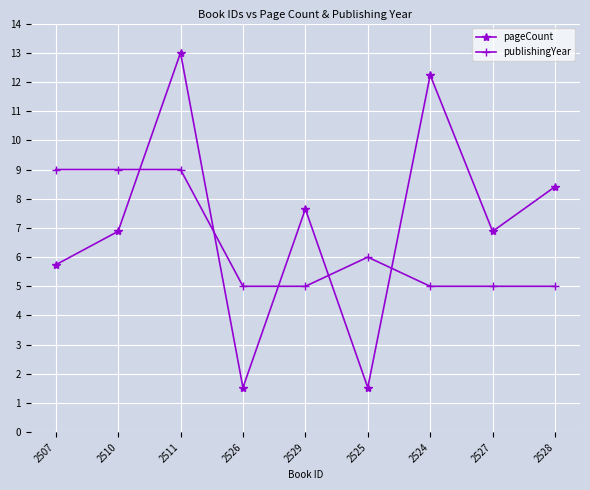

Does the chart display data point markers on the line(s)?

Yes